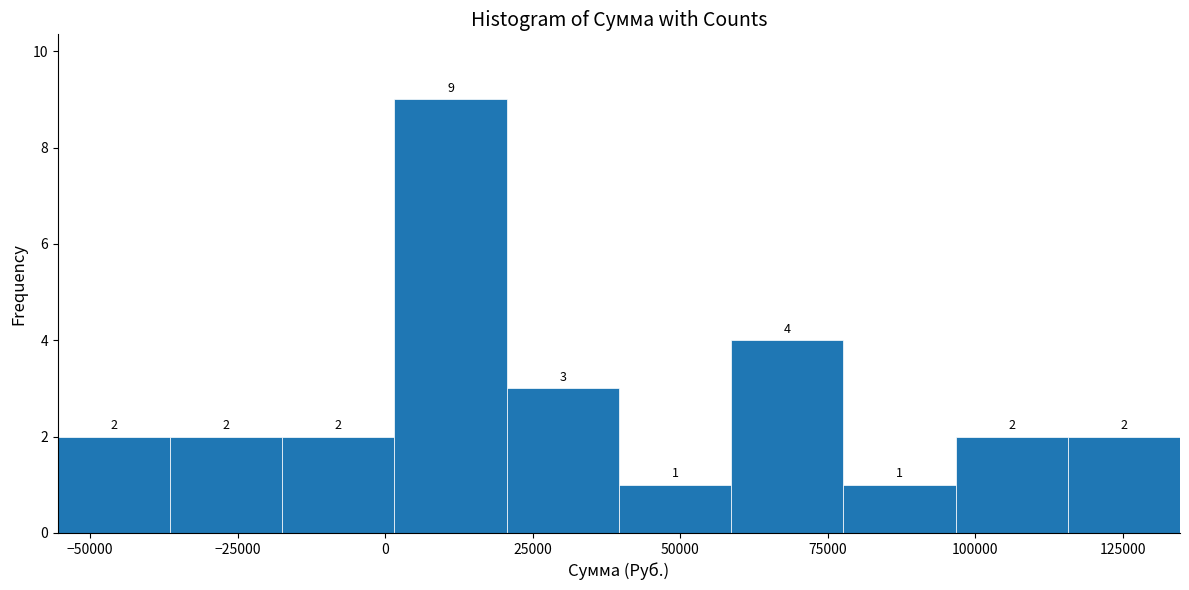

Read against the x-axis, roughly where is the centre of the tallest bar?

10000